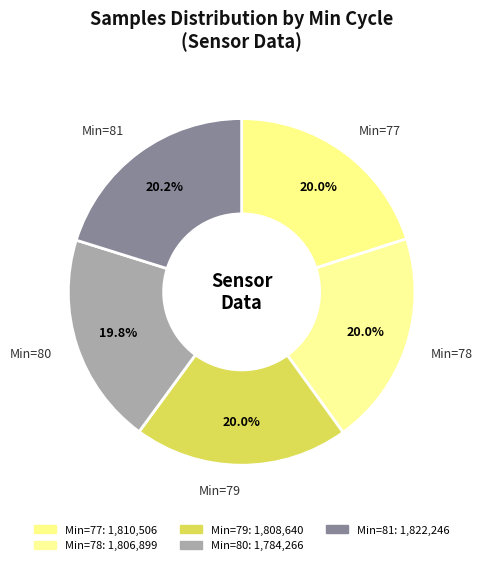

How many segments does this pie chart have?

5